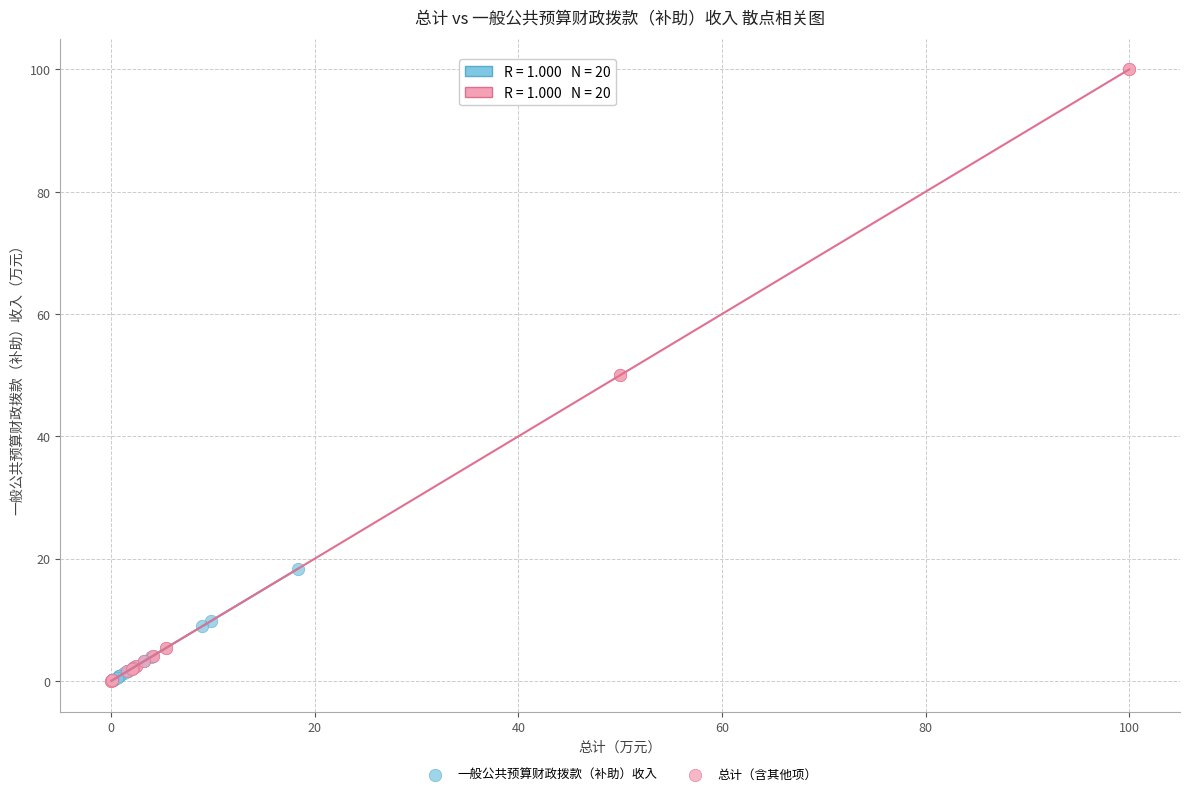

What are all the series names shown in the legend?

一般公共预算财政拨款（补助）收入, 总计（含其他项）